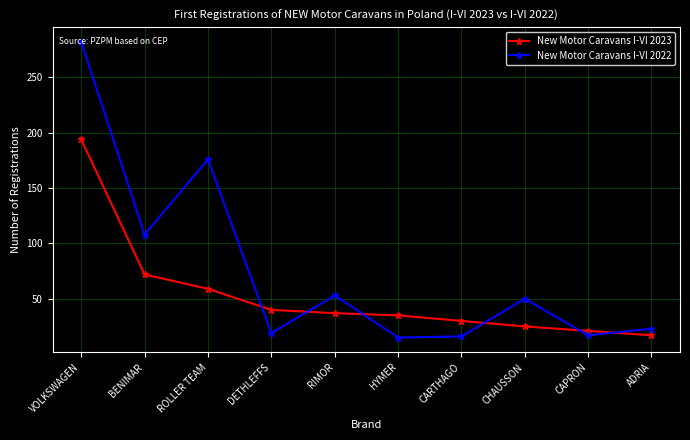

What value does the New Motor Caravans I-VI 2022 series have at BENIMAR, to the nearest 5?

110